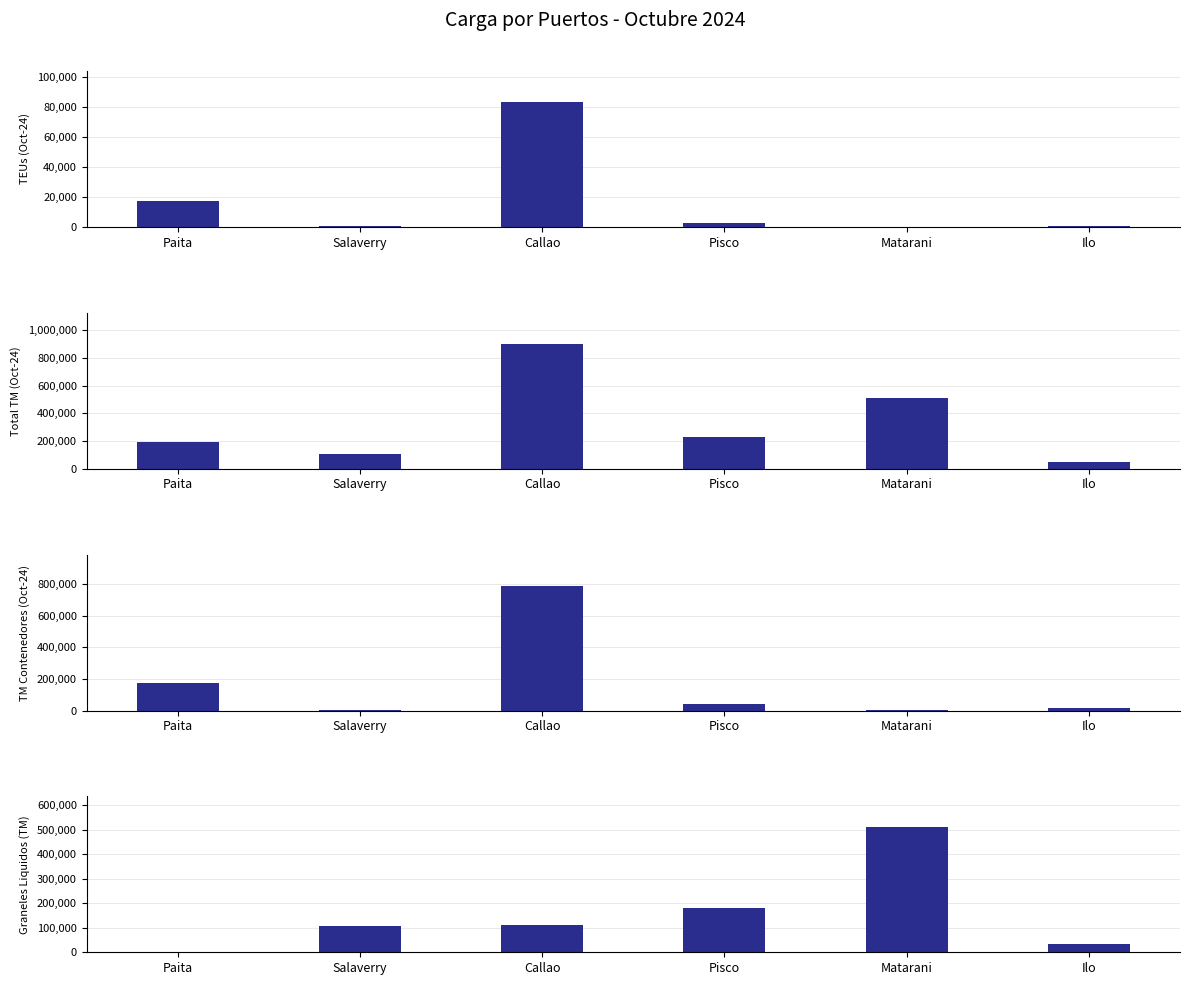

How many distinct data groups are displayed?

4